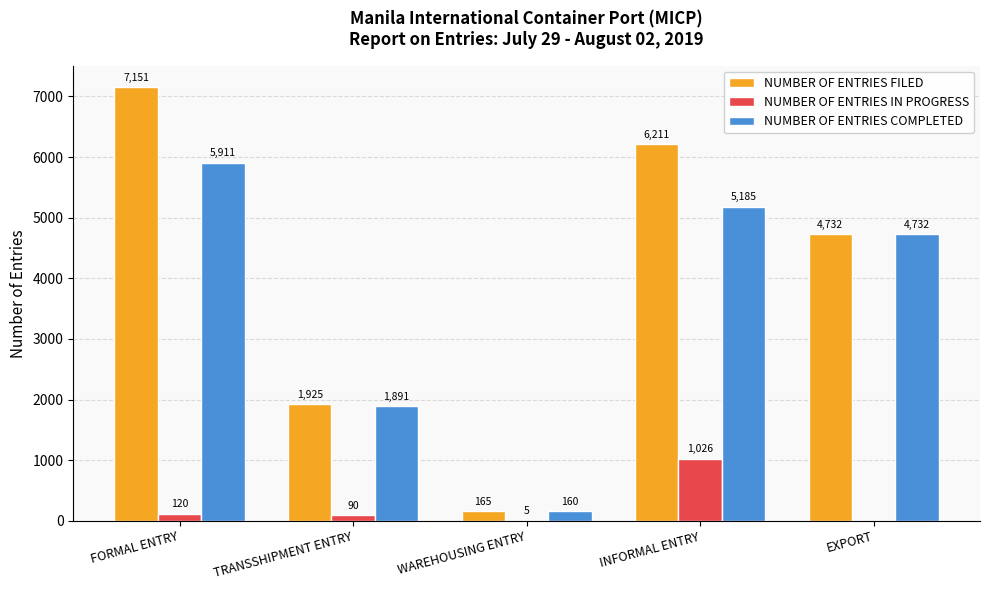

What is the maximum value for NUMBER OF ENTRIES FILED?

7151